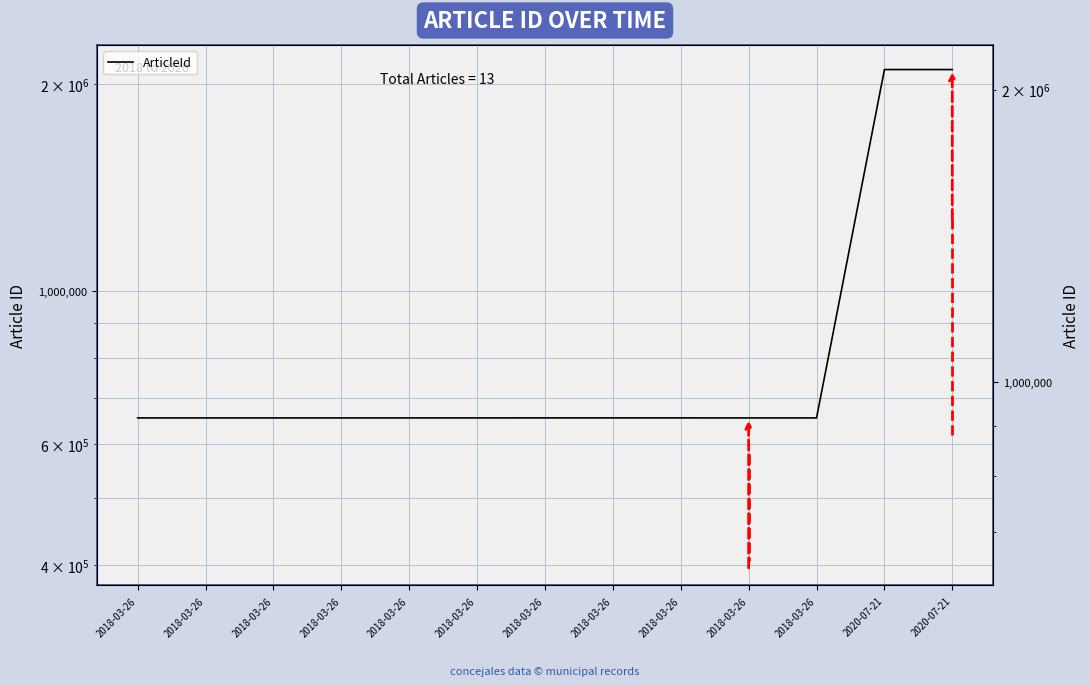

Is this an area chart (filled region under the line)?

No